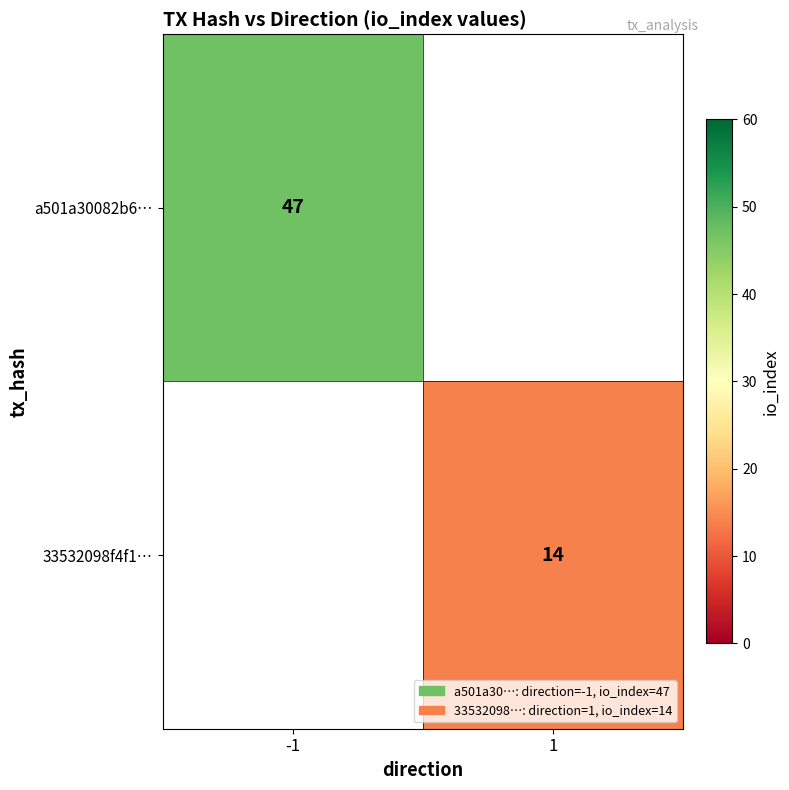

Count the number of categories in the chart.

2